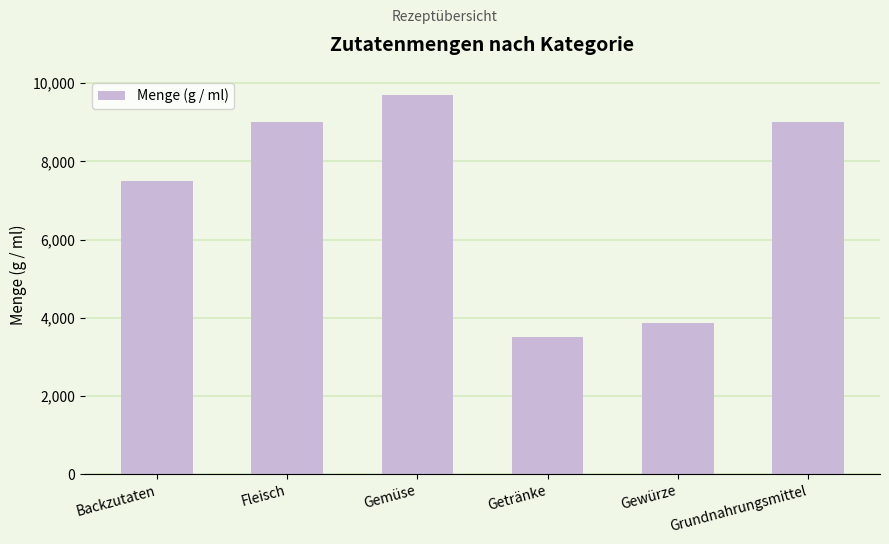

What position from the left is Gewürze?

5